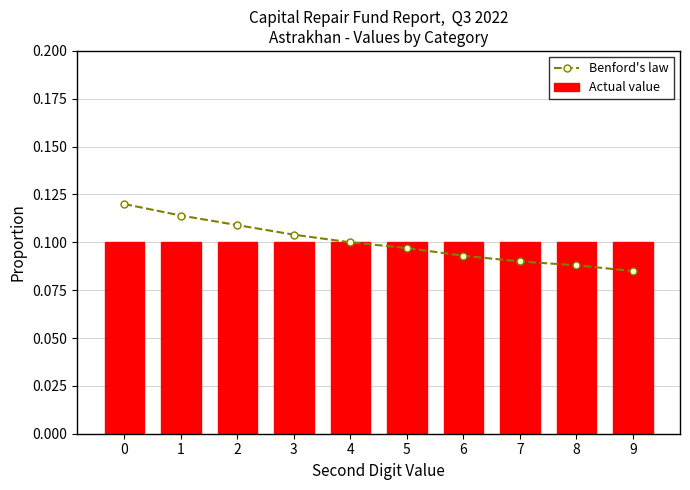

Reading right to left, transcribe all the data shown in this chart.

Benford's law: 9=0.1	8=0.1	7=0.1	6=0.1	5=0.1	4=0.1	3=0.1	2=0.1	1=0.1	0=0.1
Actual value: 9=0.1	8=0.1	7=0.1	6=0.1	5=0.1	4=0.1	3=0.1	2=0.1	1=0.1	0=0.1